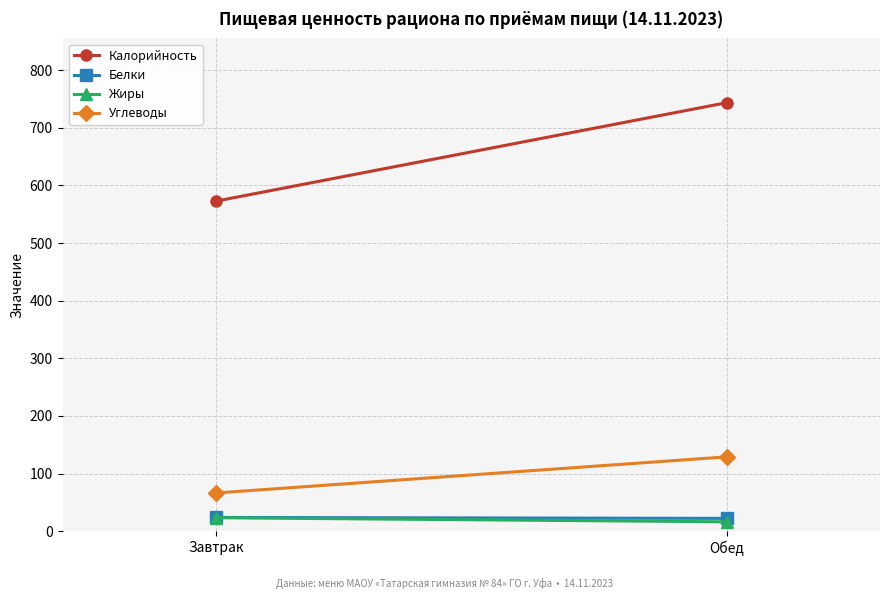

Reading left to right, list all the values displayed in this chart.

Калорийность: 572.6	743.6
Белки: 23.8	22.2
Жиры: 23.3	16.2
Углеводы: 66.3	128.9